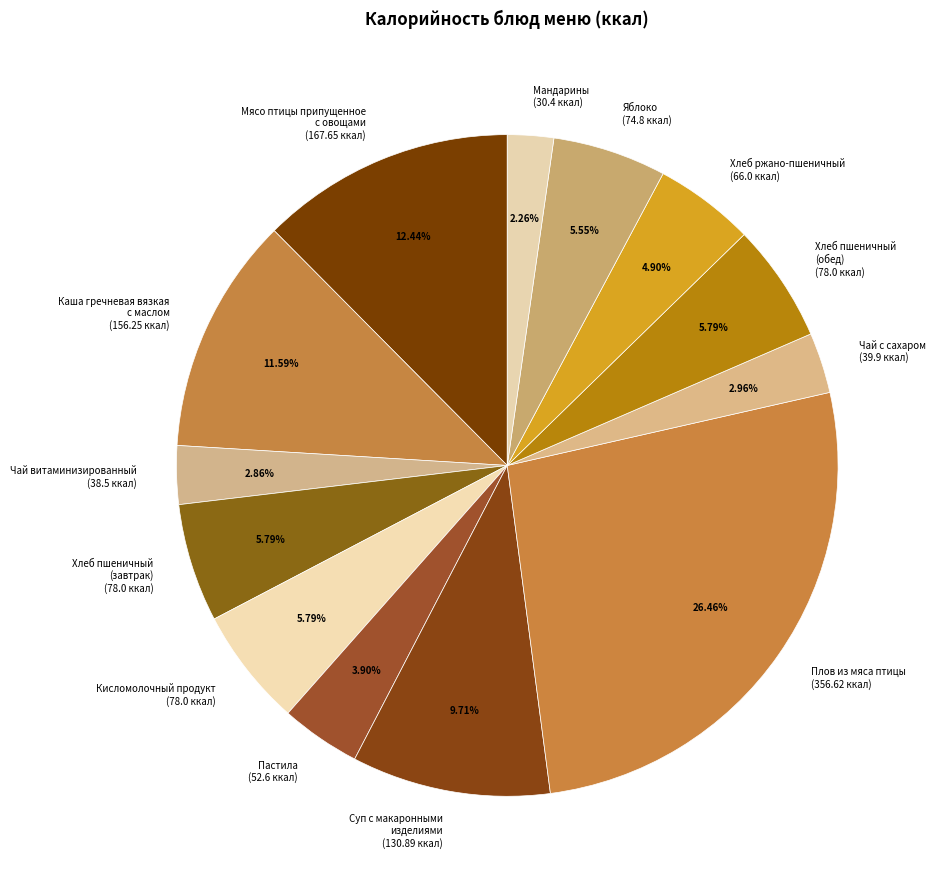

Does Чай с сахаром (39.9 ккал) represent more than half of the total?

No